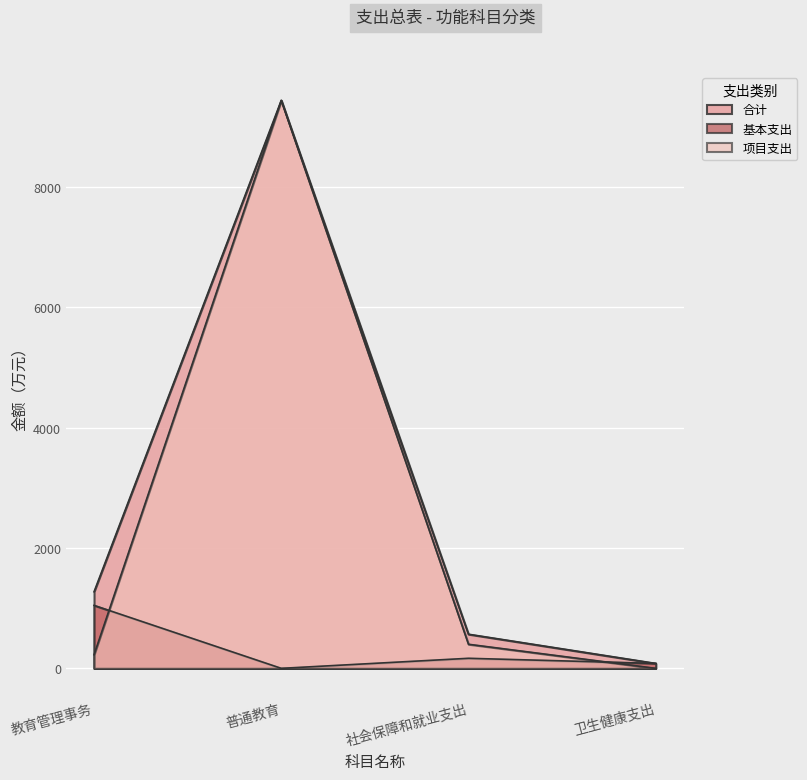

List the series in order of their peak value, lowest first.

基本支出, 合计, 项目支出